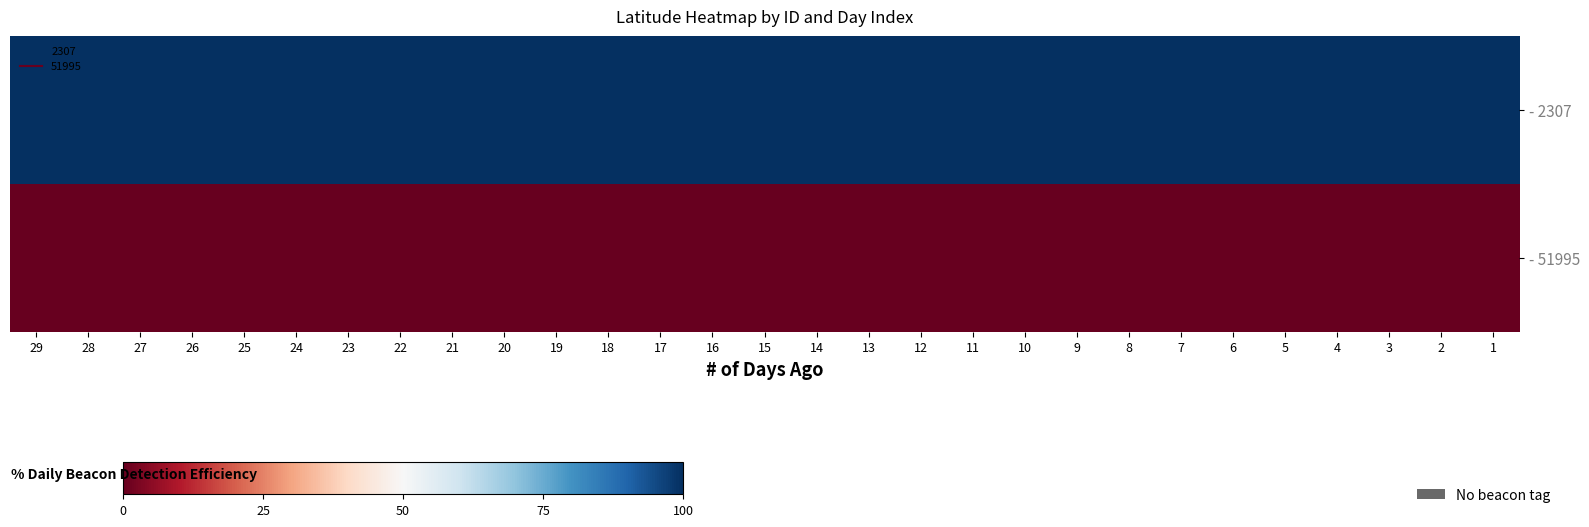

What is the greatest value displayed?

100